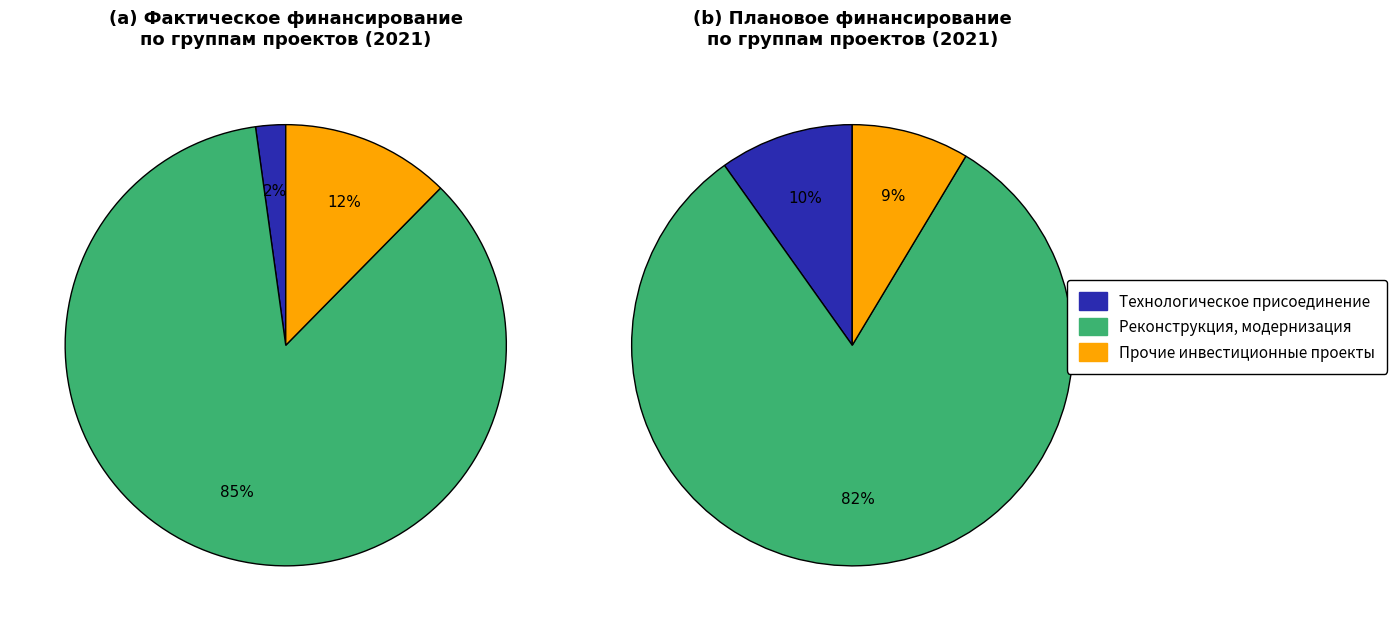

What is the smallest slice in the pie chart?

Технологическое присоединение